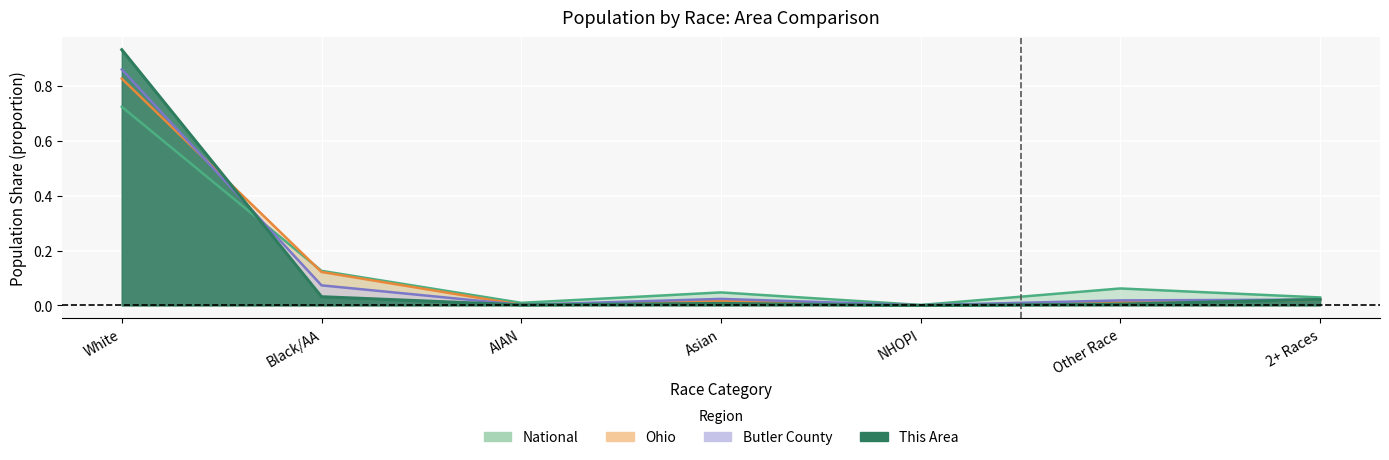

Reading right to left, what are all the values shown in this chart?

This Area: 0.0	0.0	0.0	0.0	0.0	0.0	0.9
Butler County: 0.0	0.0	0.0	0.0	0.0	0.1	0.9
Ohio: 0.0	0.0	0.0	0.0	0.0	0.1	0.8
National: 0.0	0.1	0.0	0.0	0.0	0.1	0.7